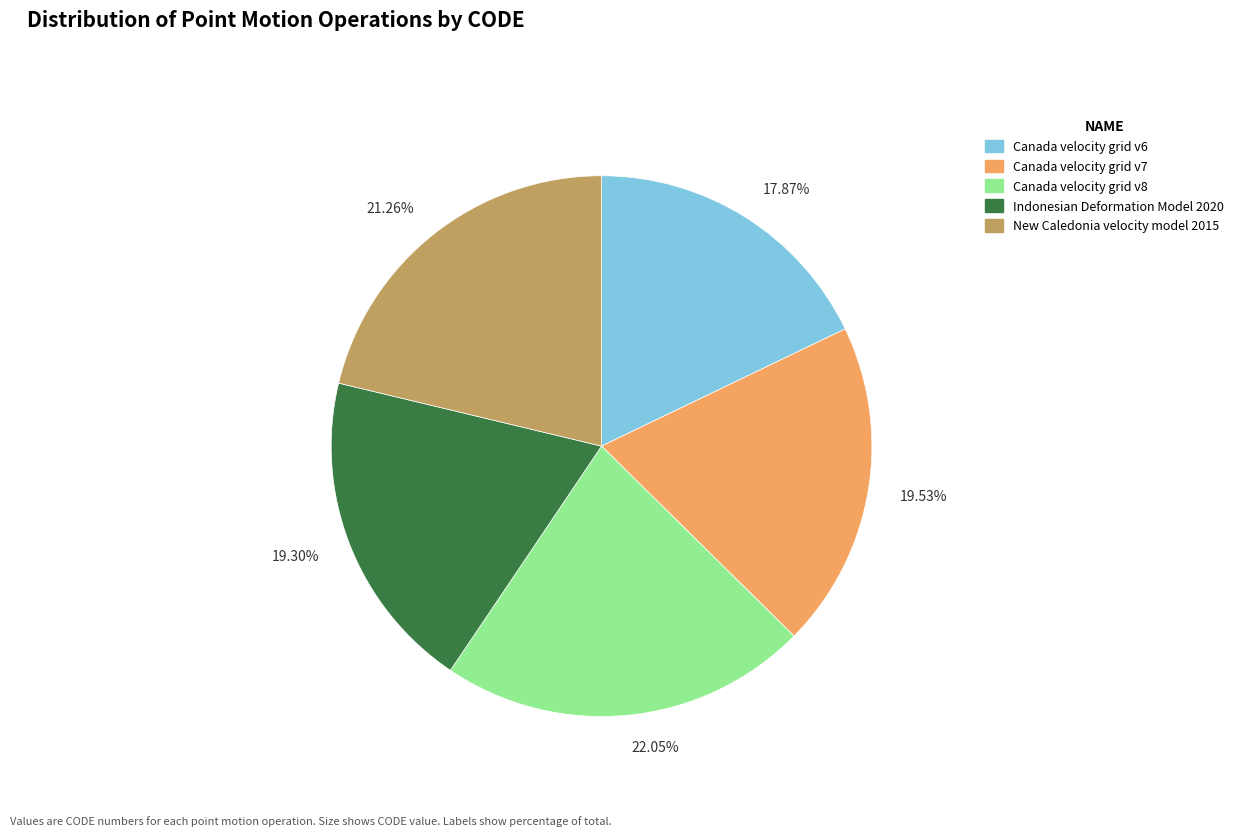

Which has a higher value, 19.53% or 21.26%?

21.26%